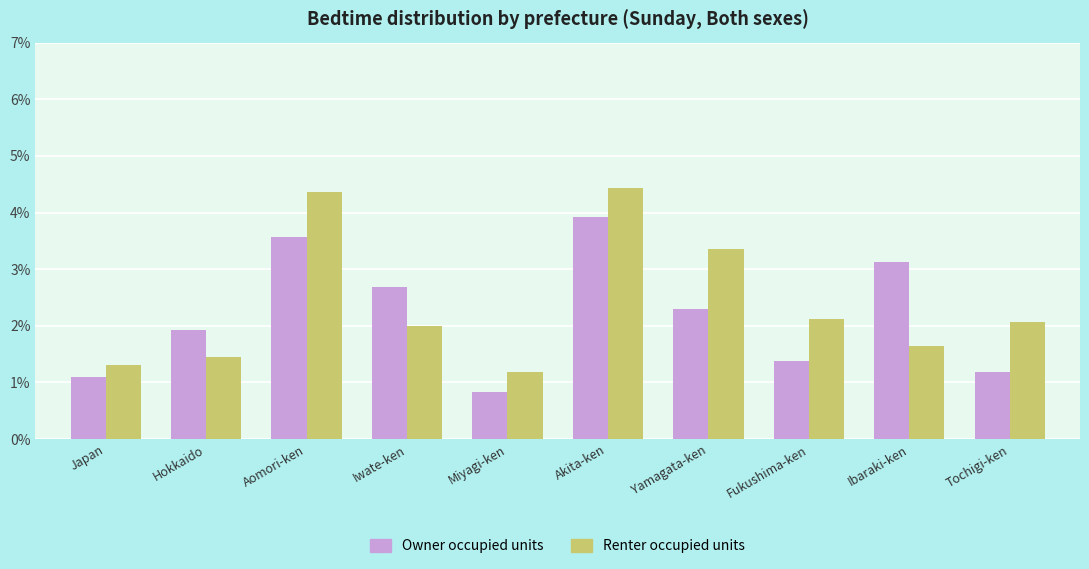

At which category is the sum across all series the highest?

Akita-ken